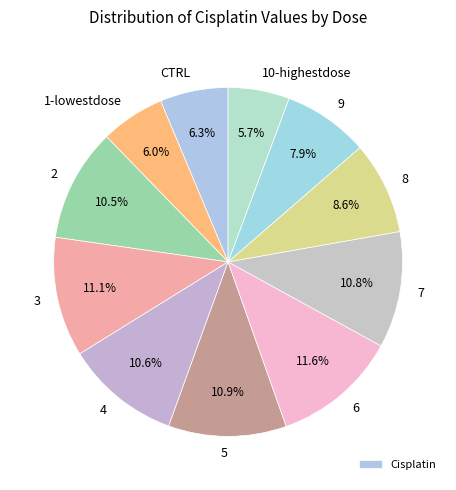

Between 9 and CTRL, which is larger?

9